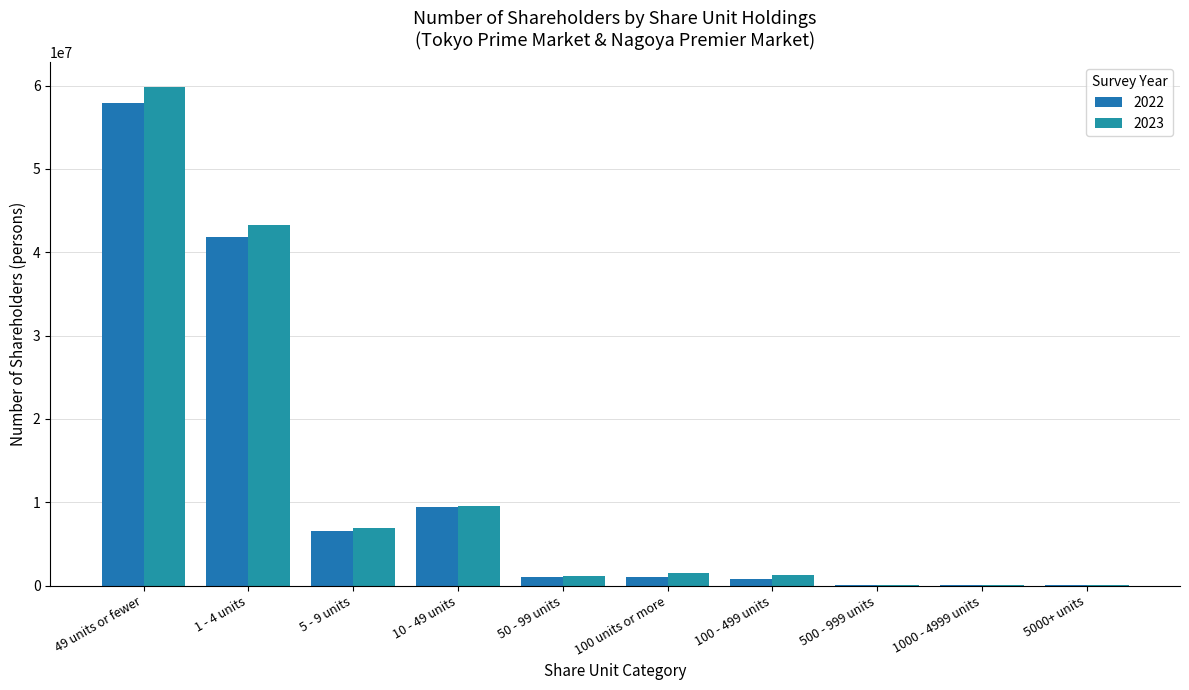

True or false: 2023 has a value of 75239 at 5000+ units.

False